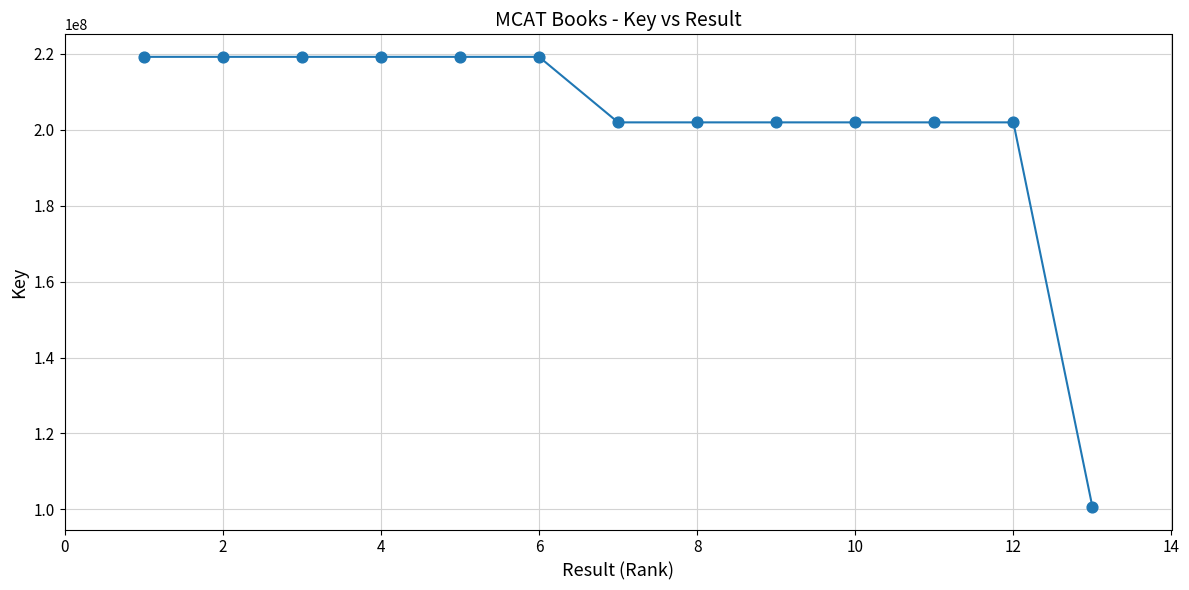

What is the greatest value displayed?

219228017